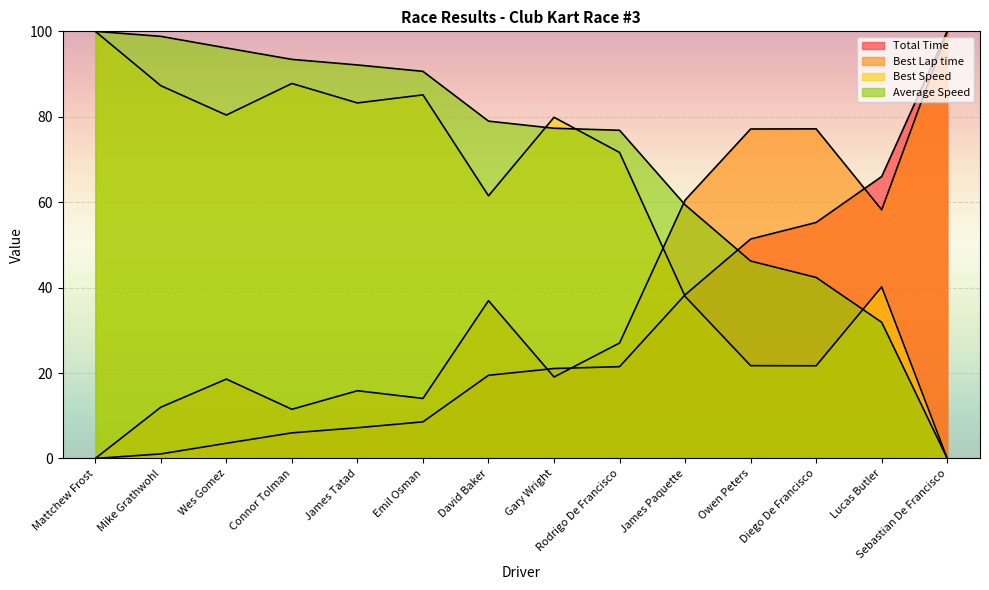

True or false: Best Speed has more than 1 points higher than both neighbors.

True